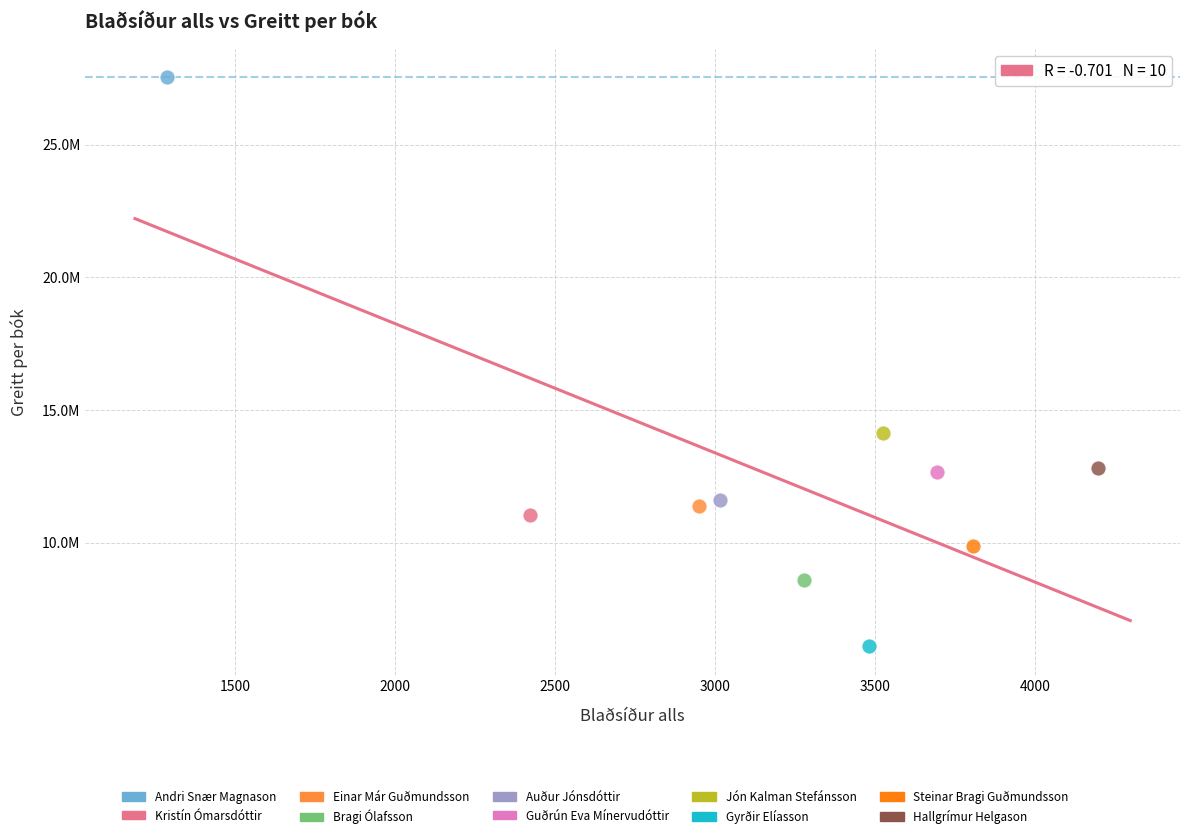

Which series reaches the minimum Y coordinate?

Gyrðir Elíasson